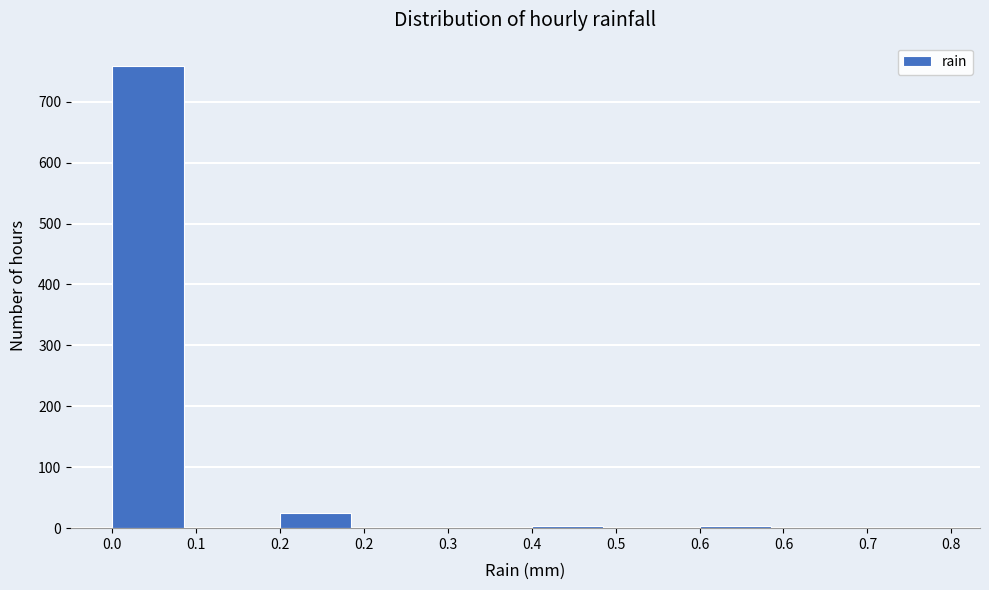

Count the number of data series in this chart.

1